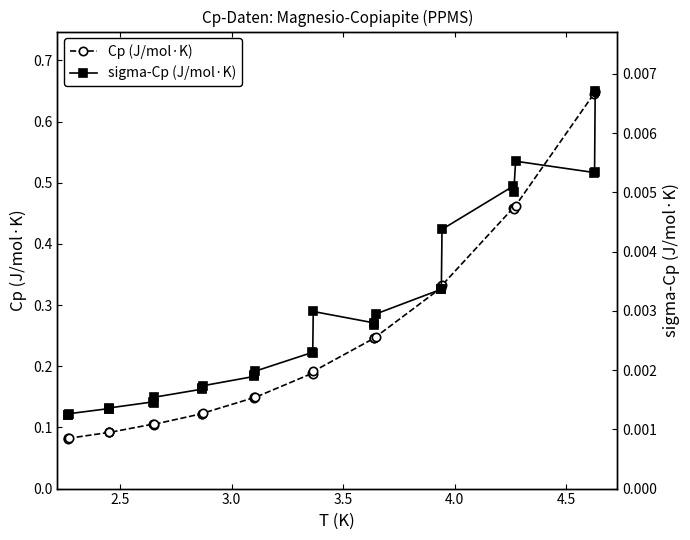

Rank the series by their maximum value, from highest to lowest.

Cp (J/mol·K), sigma-Cp (J/mol·K)